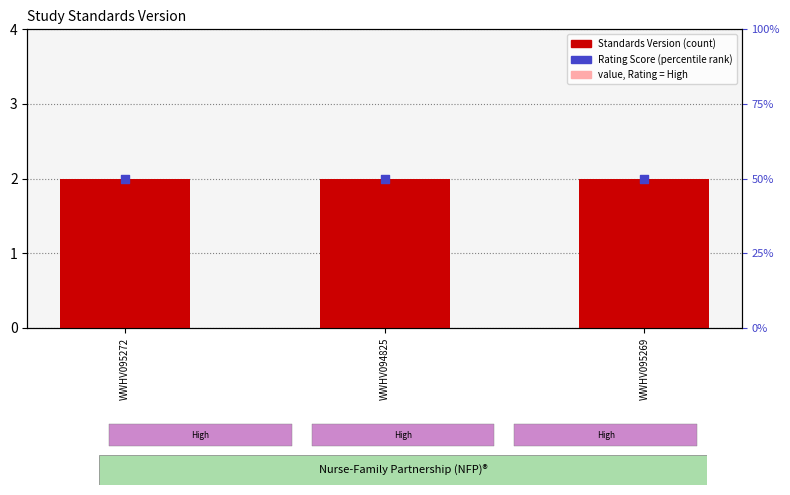

Which series has the largest total across all categories?

Rating Score (percentile)